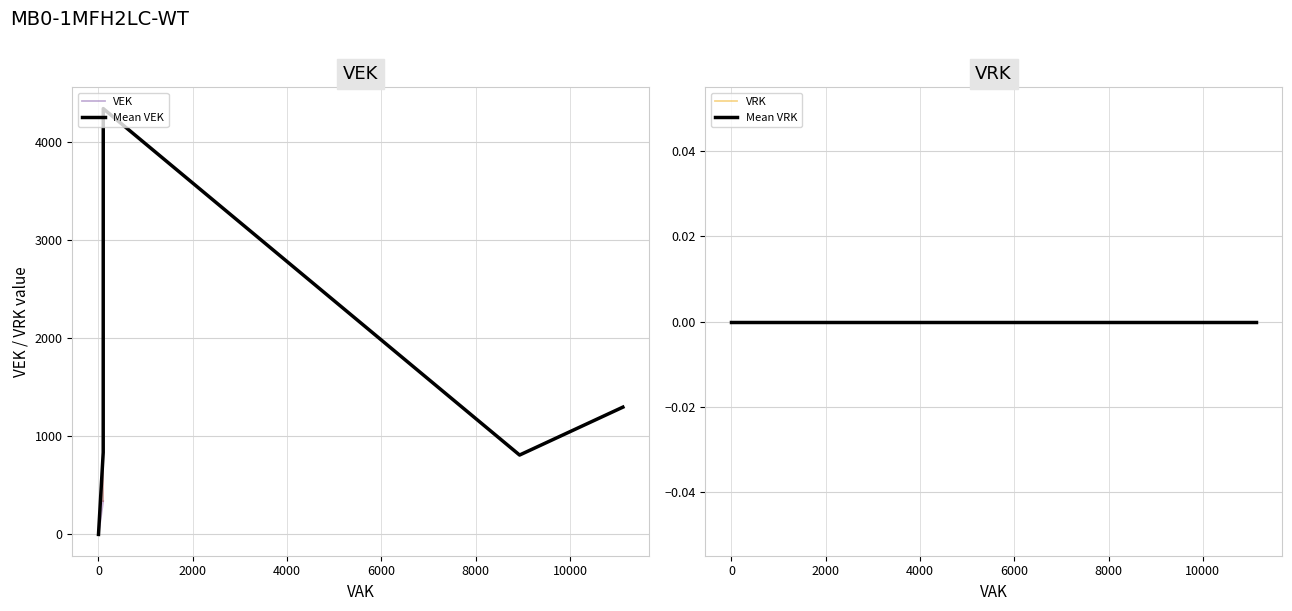

At how many categories does at least one series exceed 2089?

2